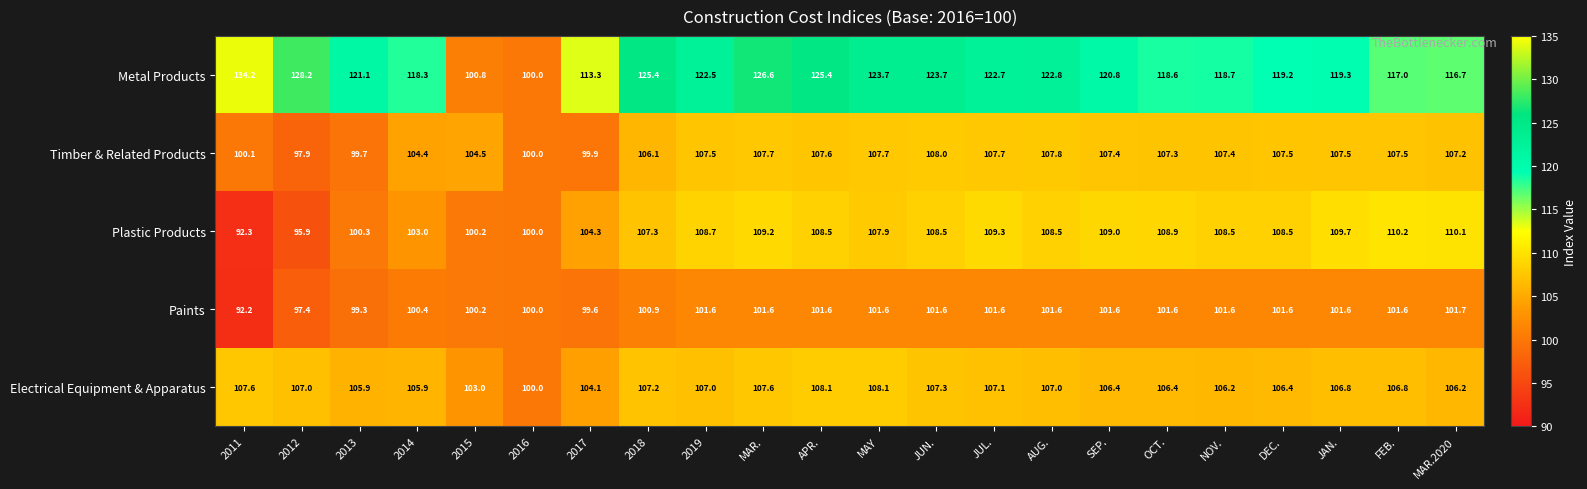

Which label corresponds to the smallest value in the chart?

2011